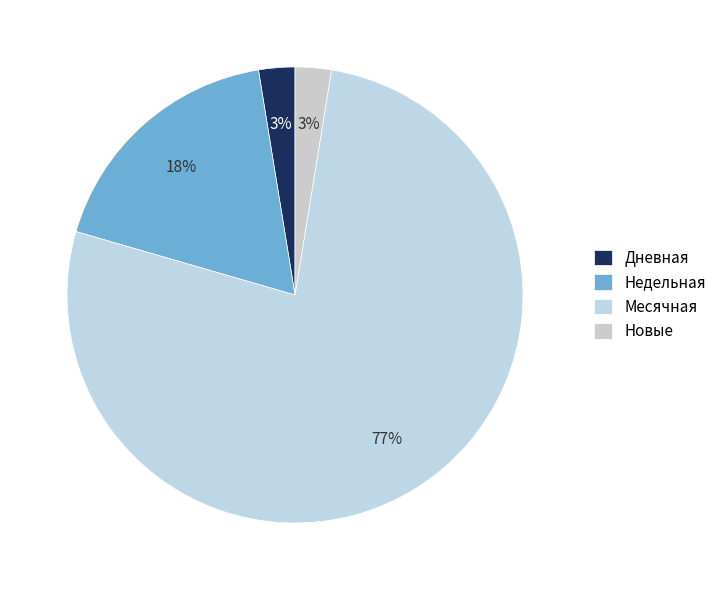

Does any single category account for the majority?

Yes